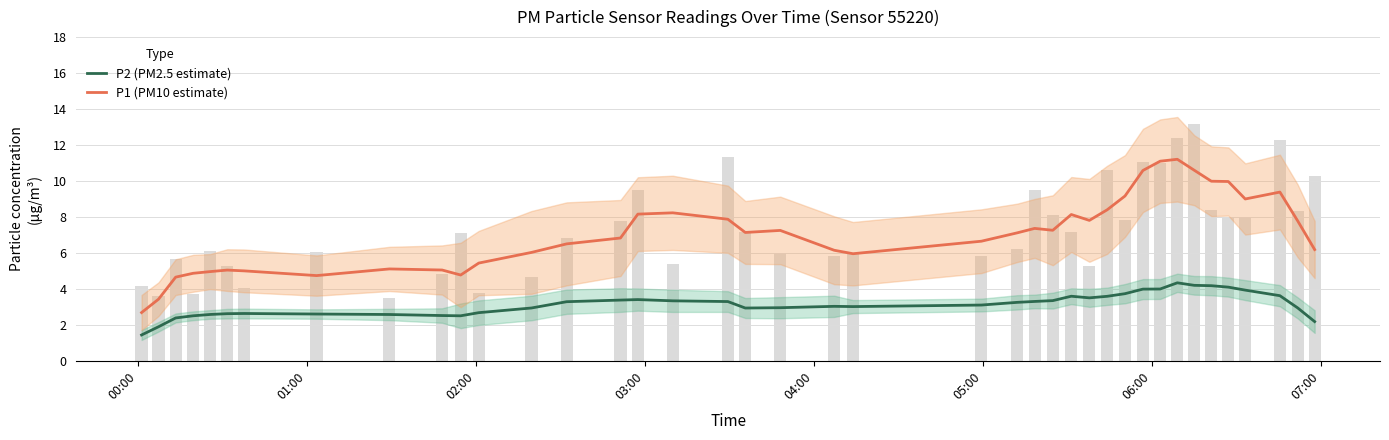

What is the value of the P2 (PM2.5 estimate) bar at the 2nd from the left?

1.9